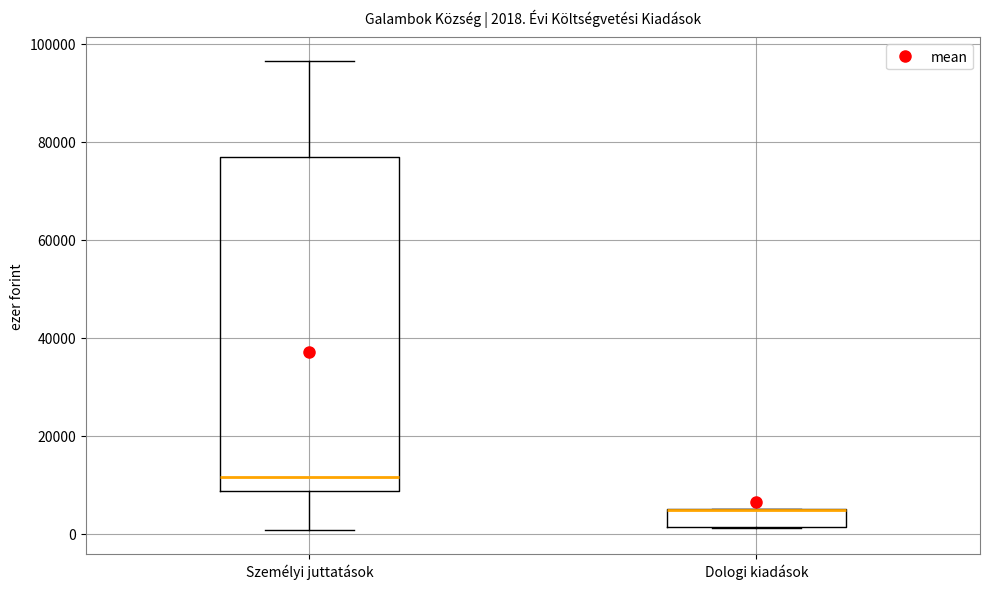

Which box is the tallest, from its lower edge to its upper edge?

Személyi juttatások